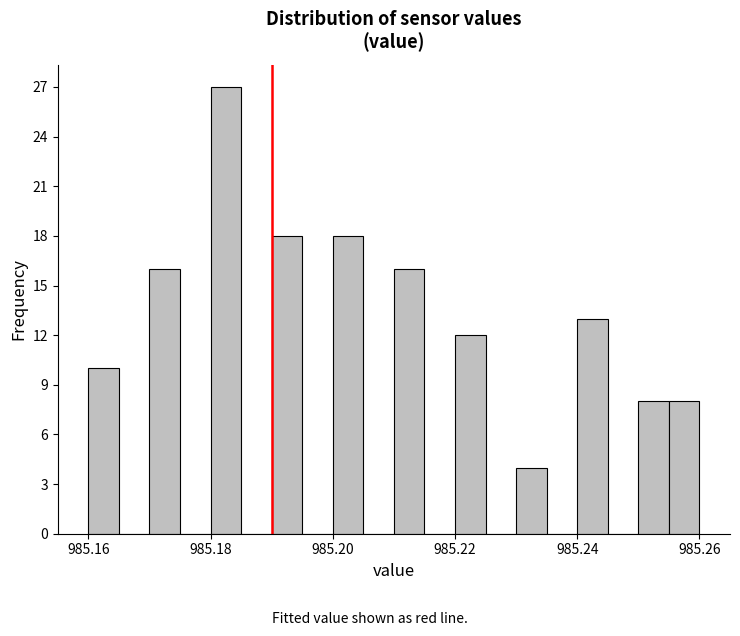

Read against the x-axis, roughly where is the centre of the tallest bar?

985.182